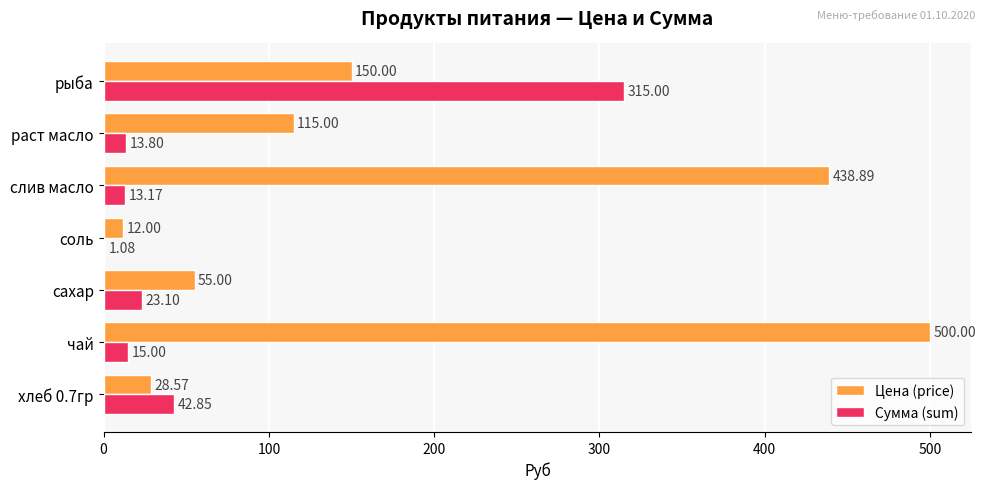

Which series has the largest total across all categories?

Цена (price)